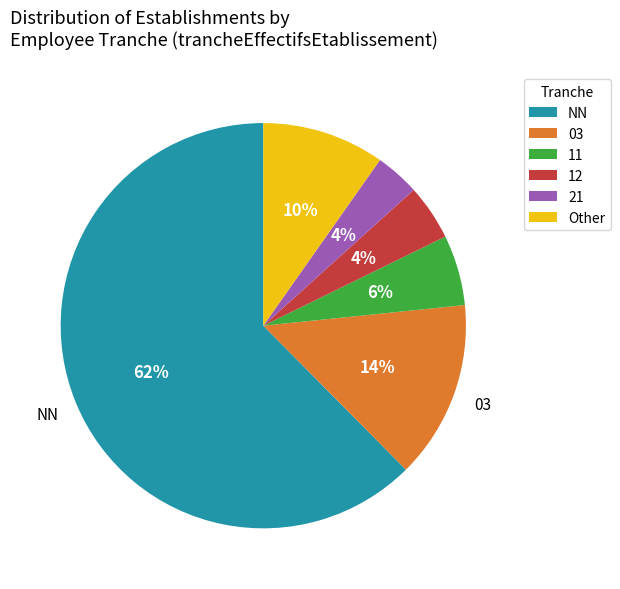

How many segments does this pie chart have?

6